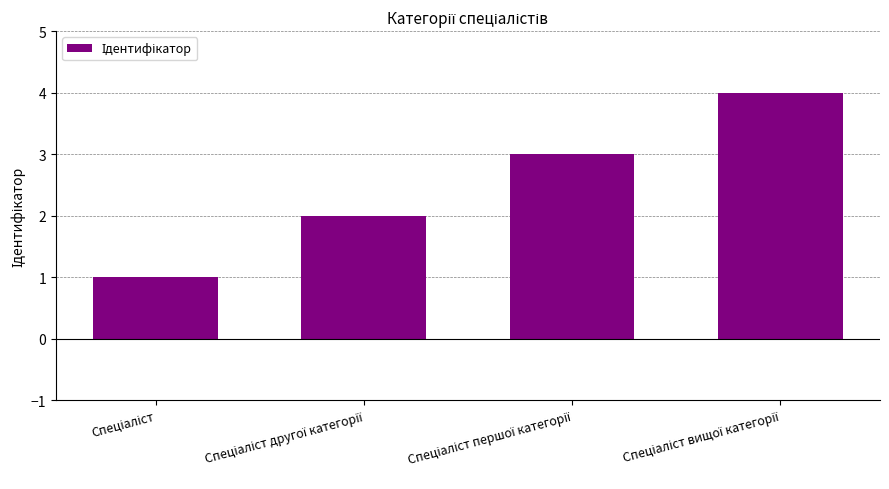

How many values are between 2 and 4?

3